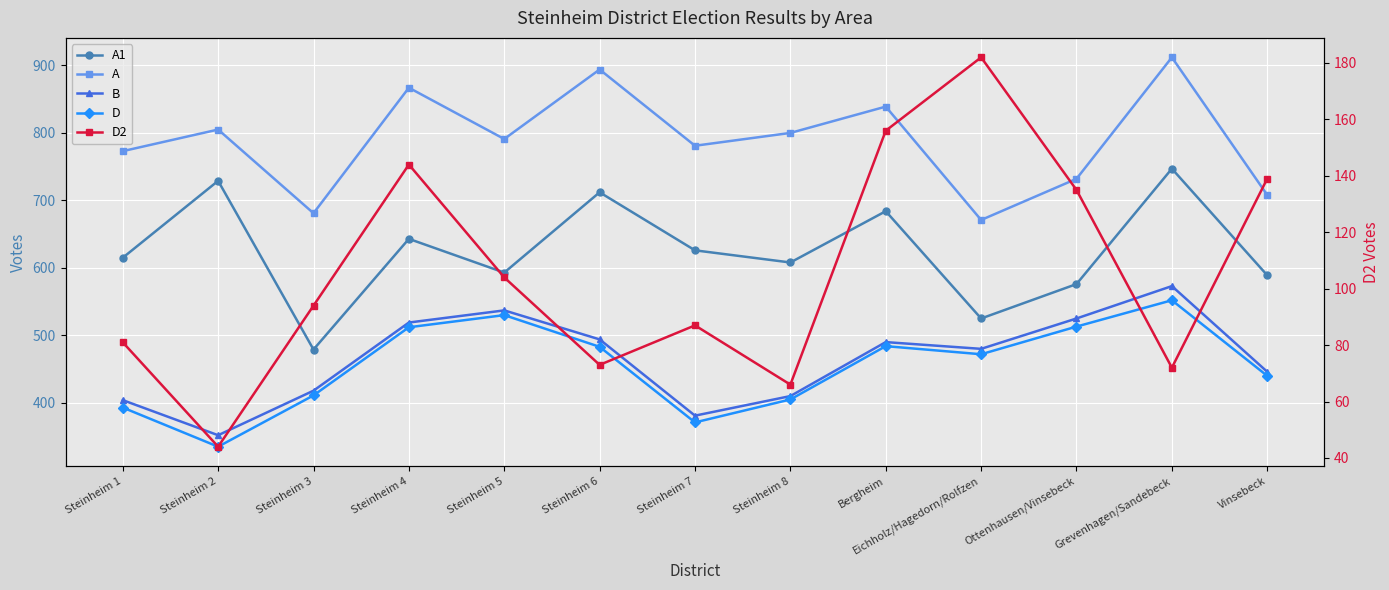

Is it true that B equals 117 at Steinheim 1?

False